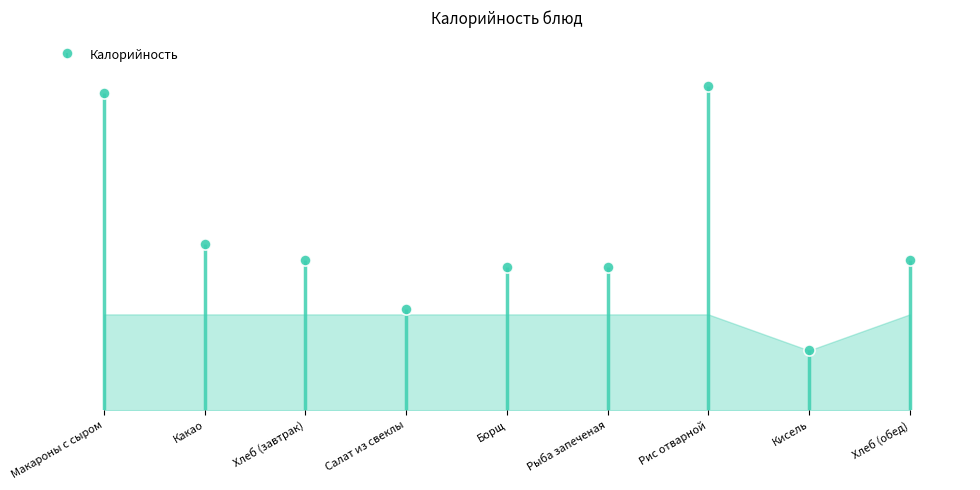

Does the chart have visible grid lines?

No